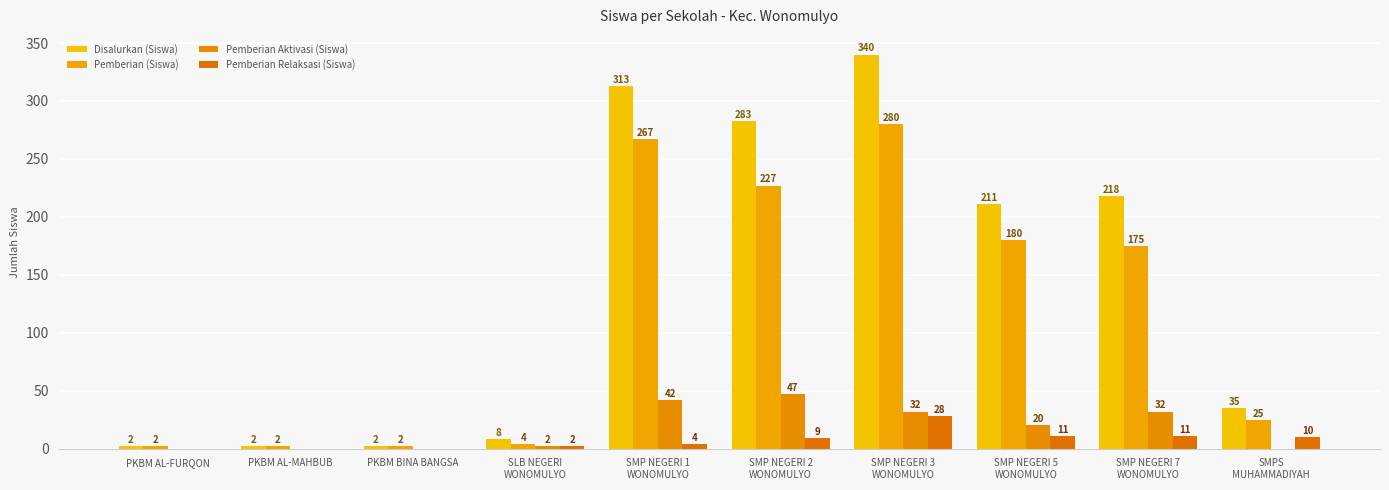

At PKBM AL-FURQON, list the series in order from smallest to largest.

Pemberian Aktivasi (Siswa), Pemberian Relaksasi (Siswa), Disalurkan (Siswa), Pemberian (Siswa)